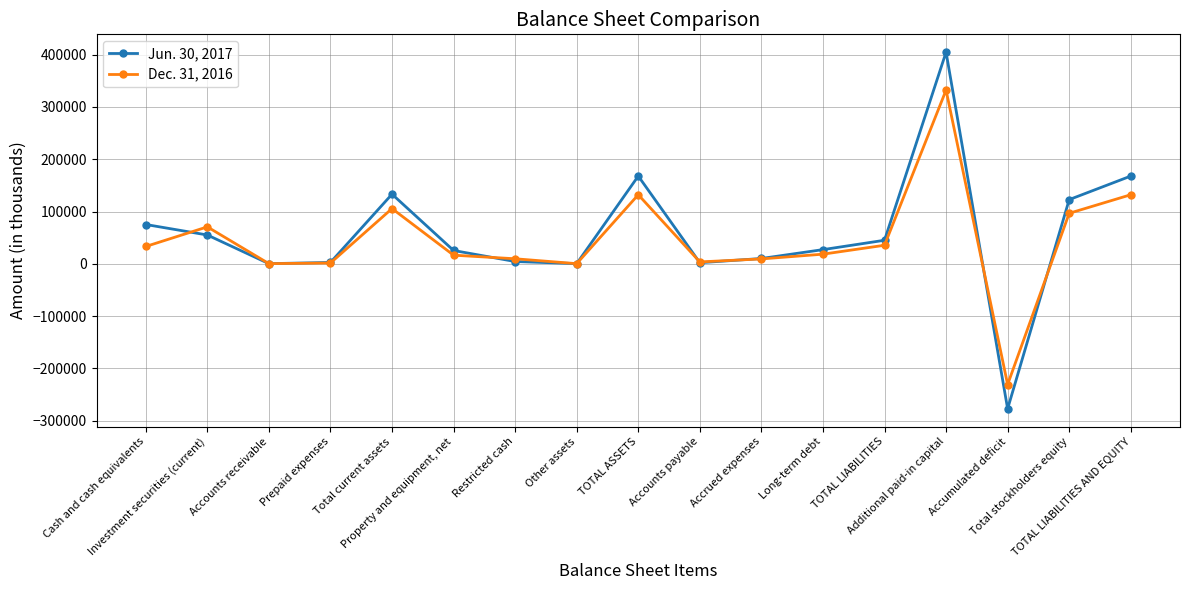

What is the lowest value of the Dec. 31, 2016 series?

-230733